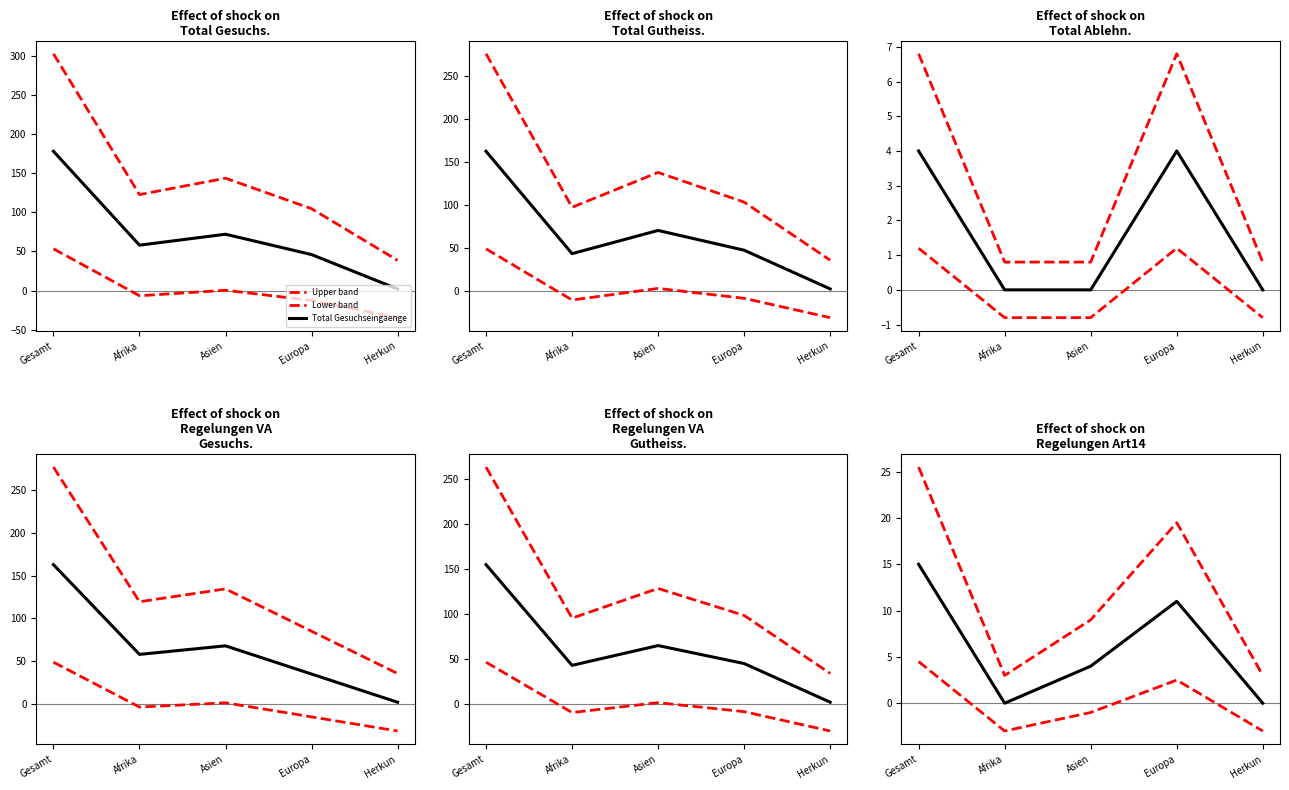

The Total Gutheissungen series shows 137.4 at Asien. True or false?

True